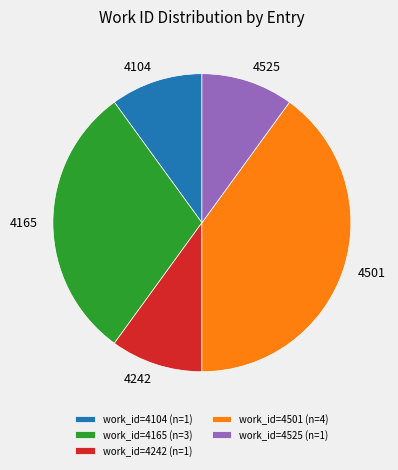

Do 4104 and 4165 together represent more than half of the pie?

No